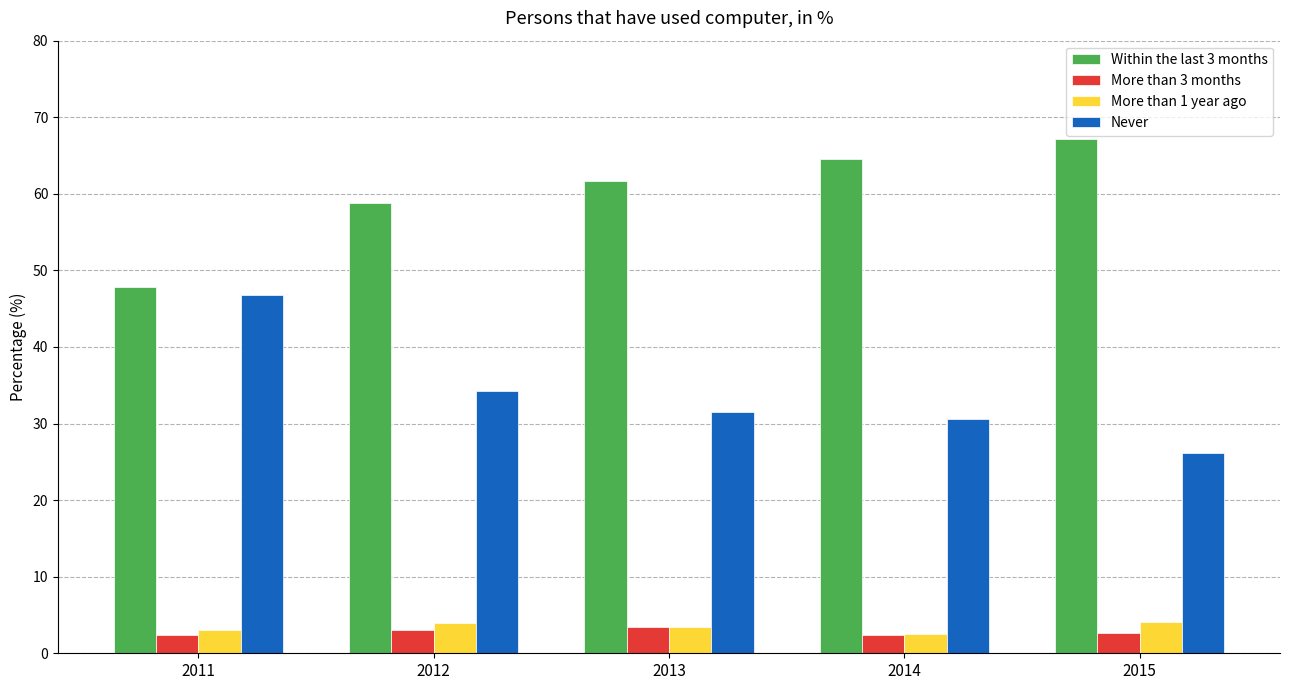

Is the value of Within the last 3 months at 2012 greater than the value of Never at 2014?

Yes